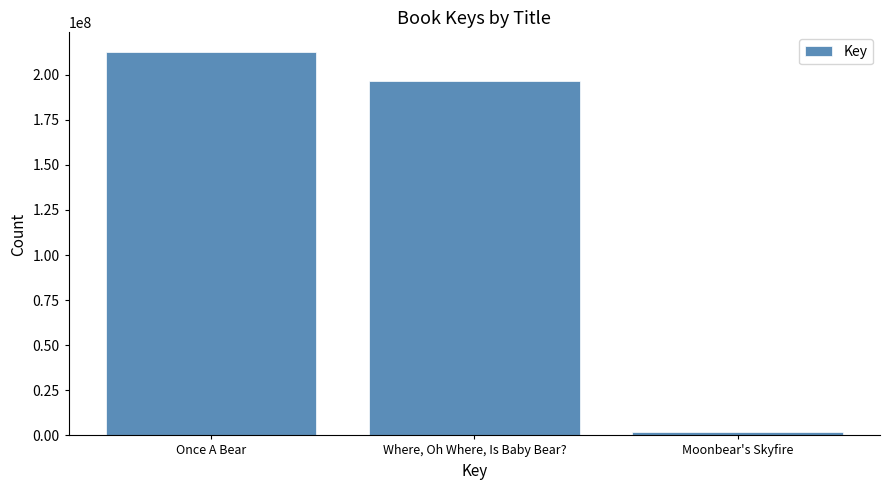

Which label corresponds to the smallest value in the chart?

Moonbear's Skyfire